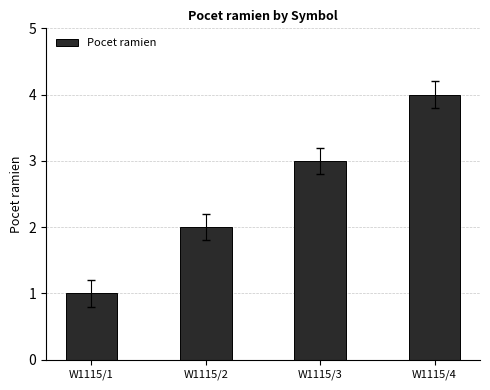

How many bars are there in total?

4